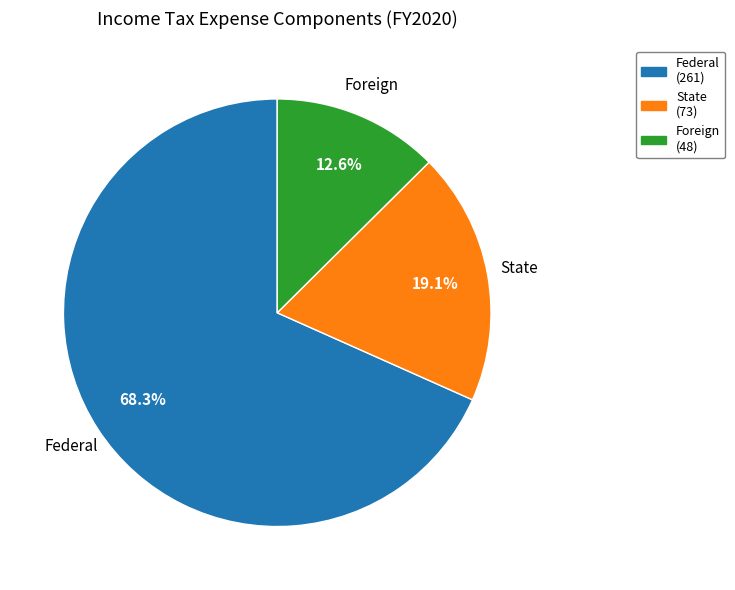

To the nearest percent, what portion does Foreign represent?

13%